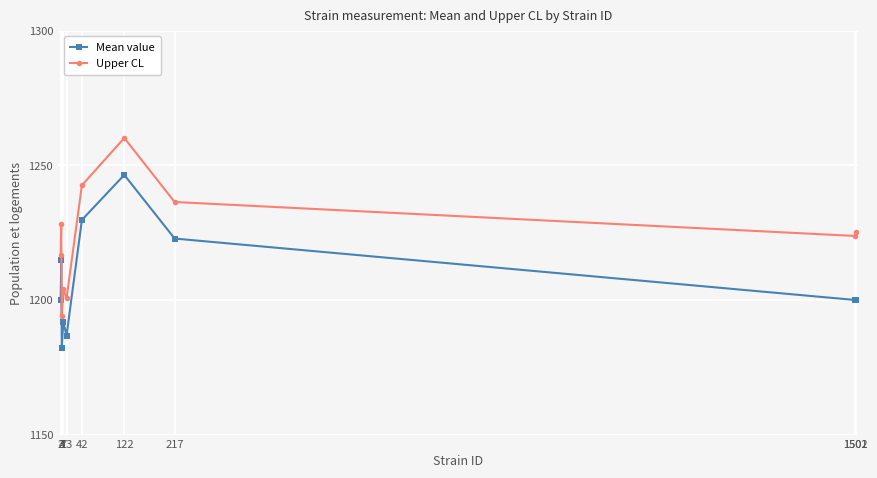

Where is the first local minimum for Mean value?

4